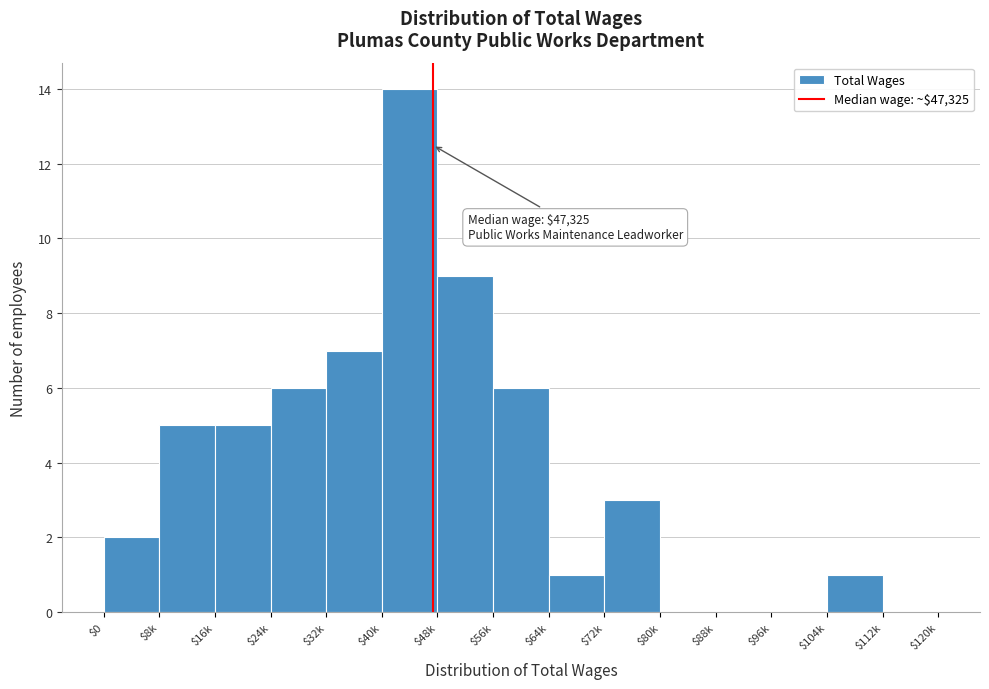

The chart shows a value of 5 at $112k. True or false?

False